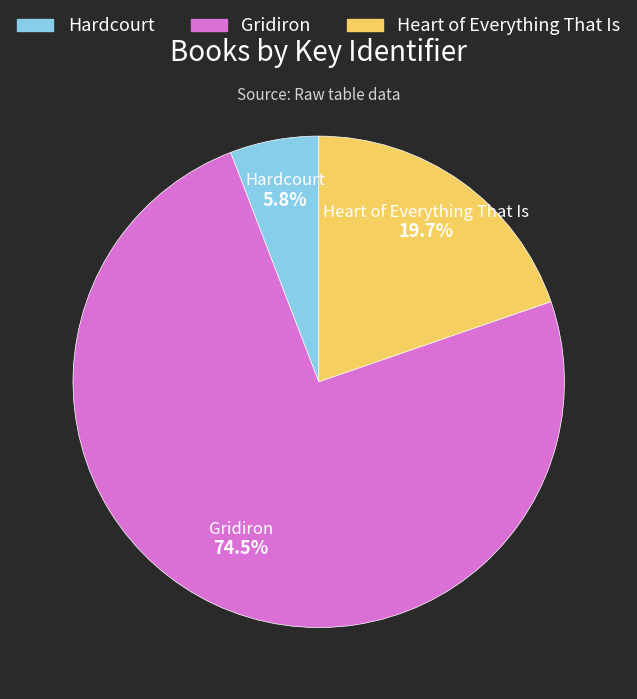

Which slice is the smallest?

Hardcourt